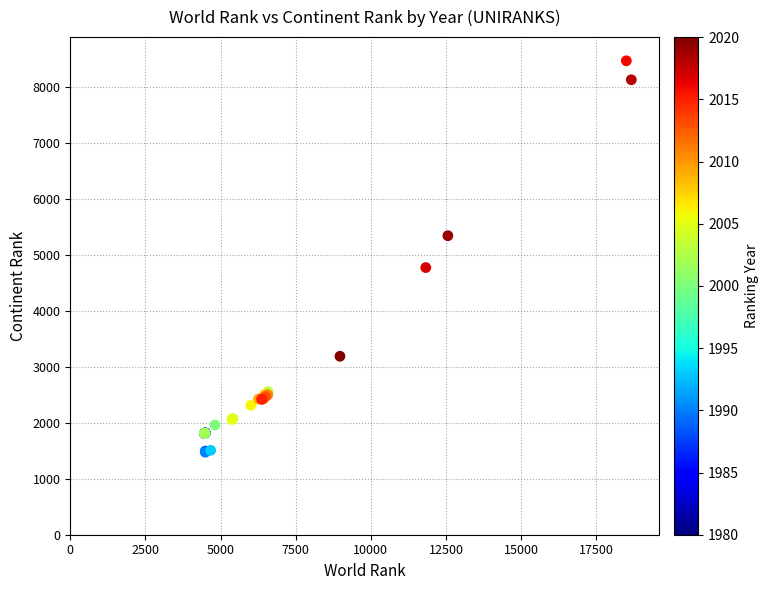

What Y value in the scatter plot is closest to 4976?

4778